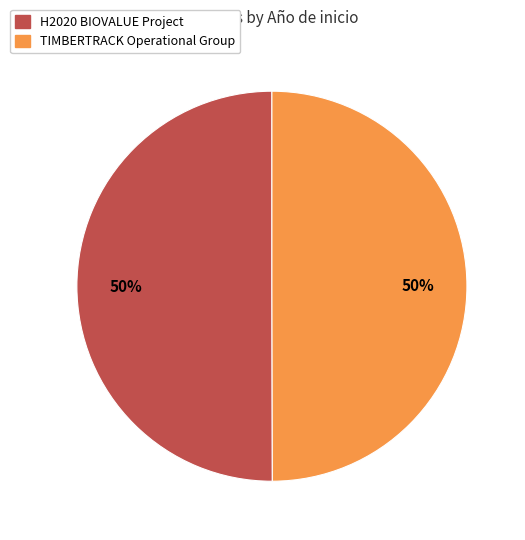

Approximately how many times larger is the value at H2020 BIOVALUE Project compared to TIMBERTRACK Operational Group?

1.0